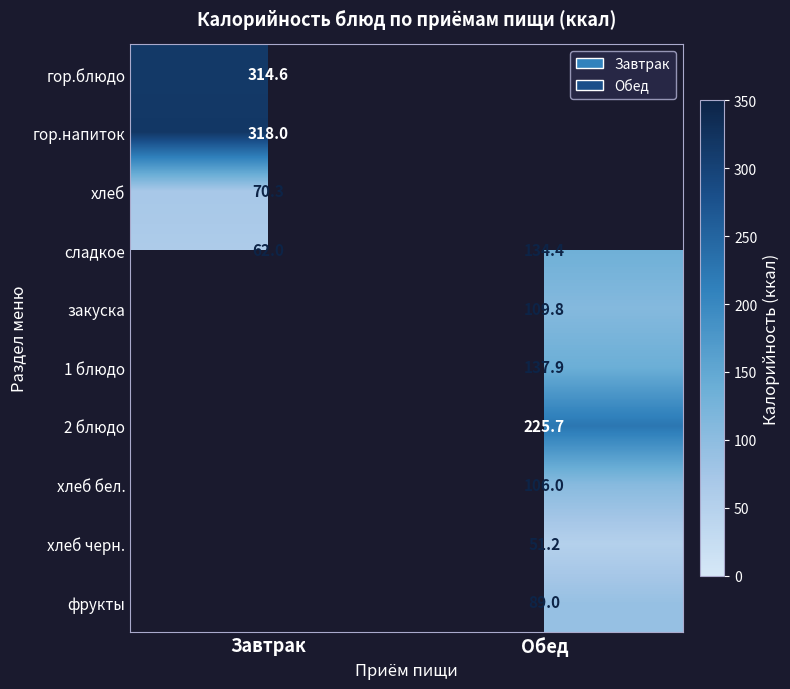

Where does the сладкое series first go above 134?

Обед